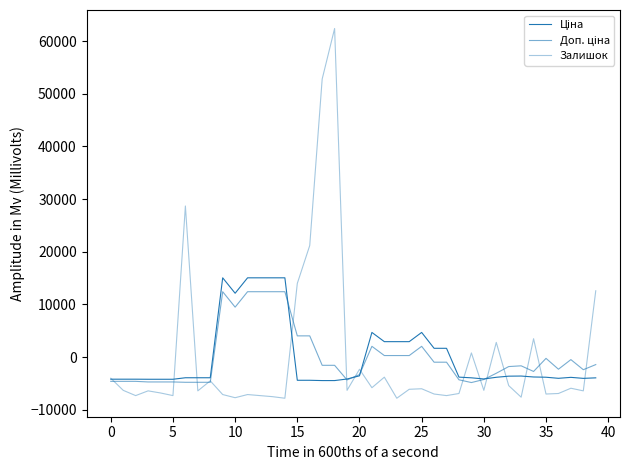

Is this an area chart (filled region under the line)?

No